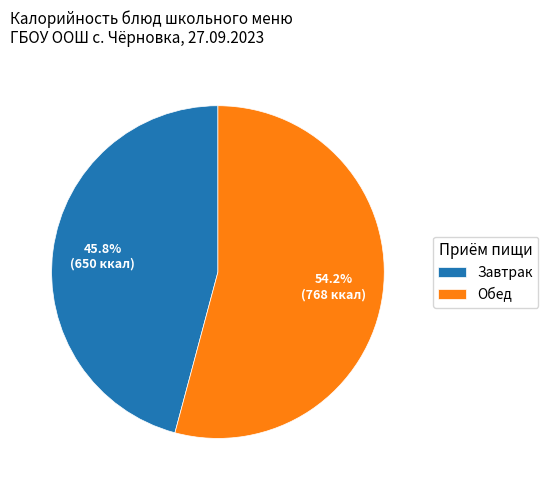

Which has a higher value, Обед or Завтрак?

Обед